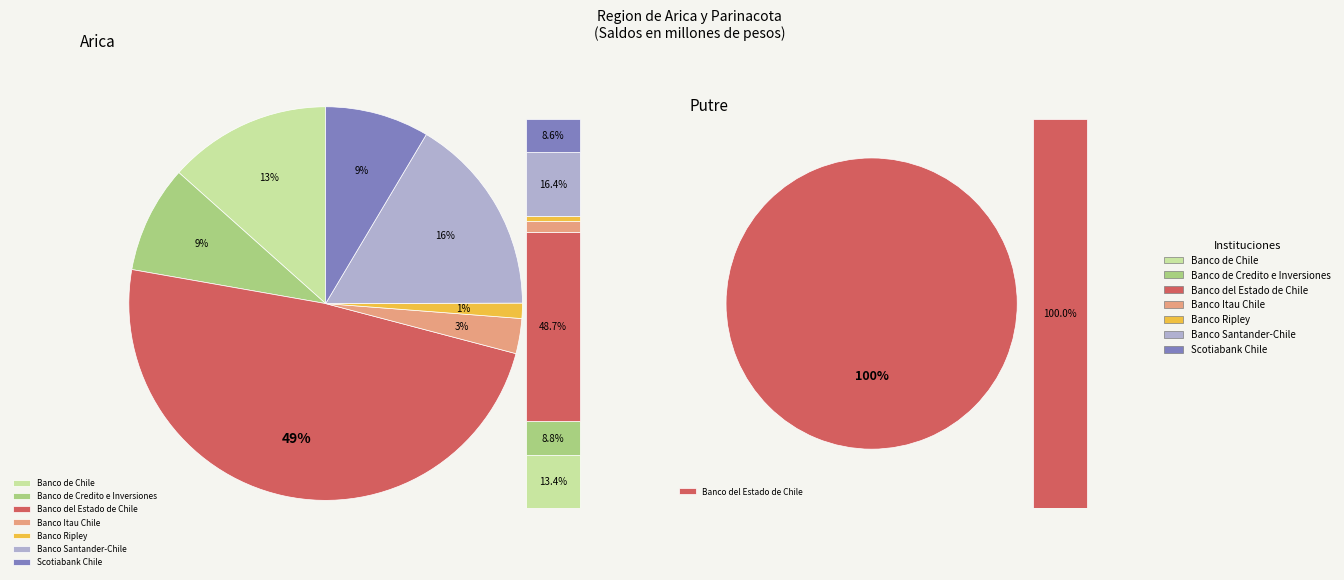

Is it true that Putre is 14% of the pie?

False